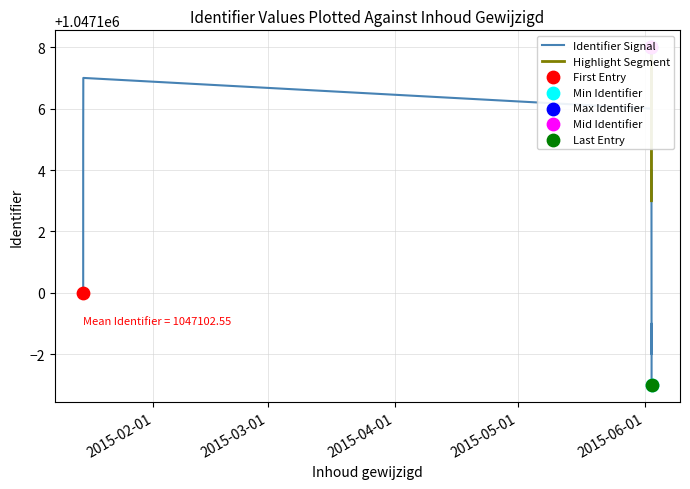

Which has a higher value, 2015-01-14 21:31:30 or 2015-06-02 13:52:53?

2015-01-14 21:31:30